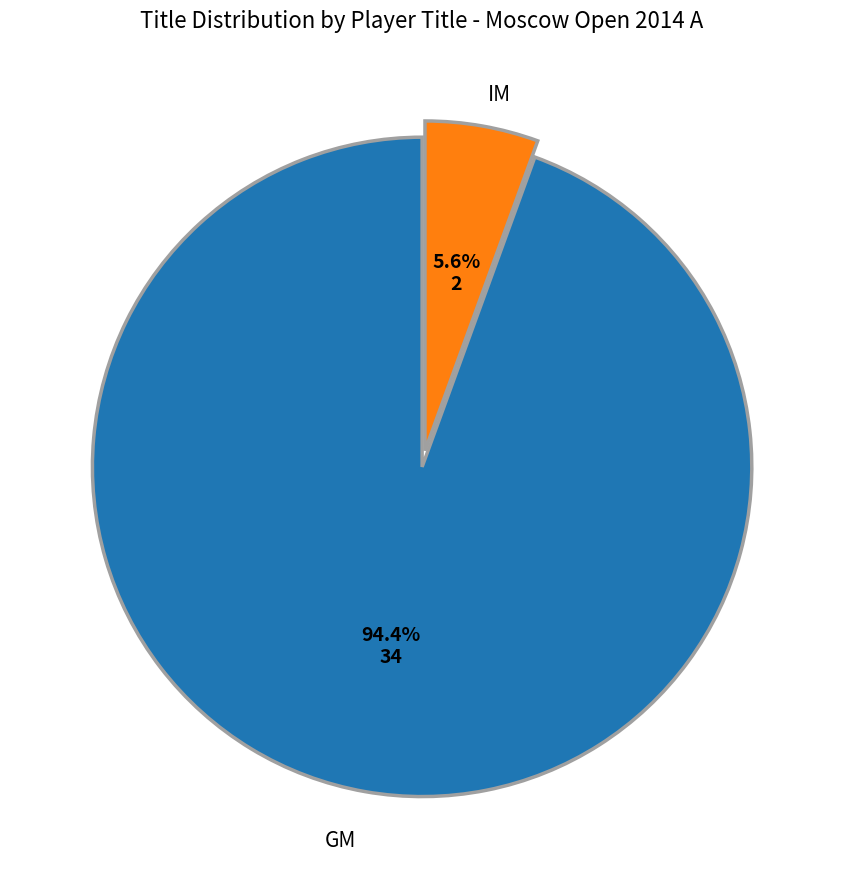

Is there any slice that represents more than half of the pie?

Yes